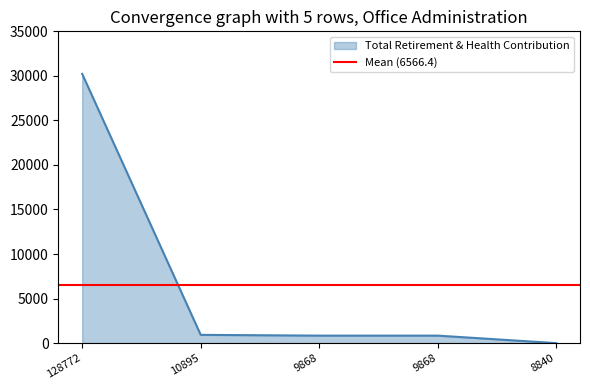

True or false: there are more than 1 points higher than both neighbors.

False